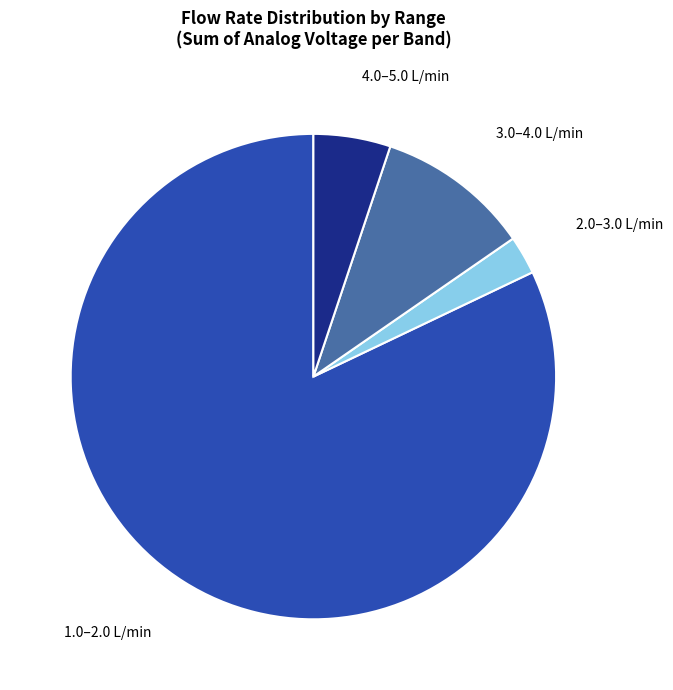

Rank the categories by value from highest to lowest.

1.0–2.0 L/min, 3.0–4.0 L/min, 4.0–5.0 L/min, 2.0–3.0 L/min